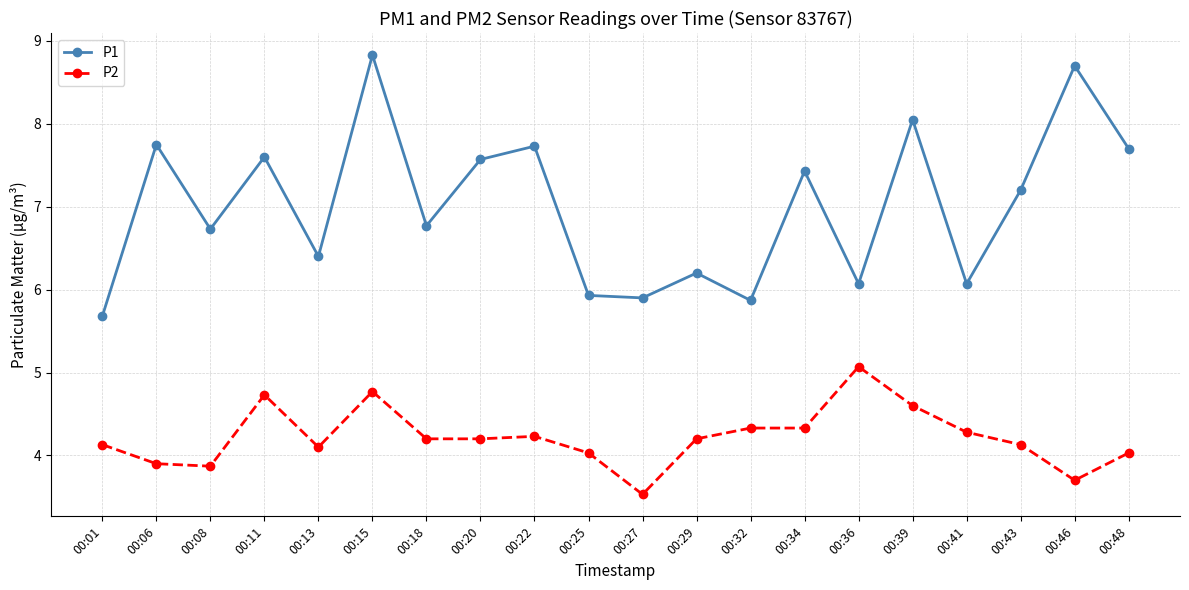

How many data points in P2 are above 4?

16